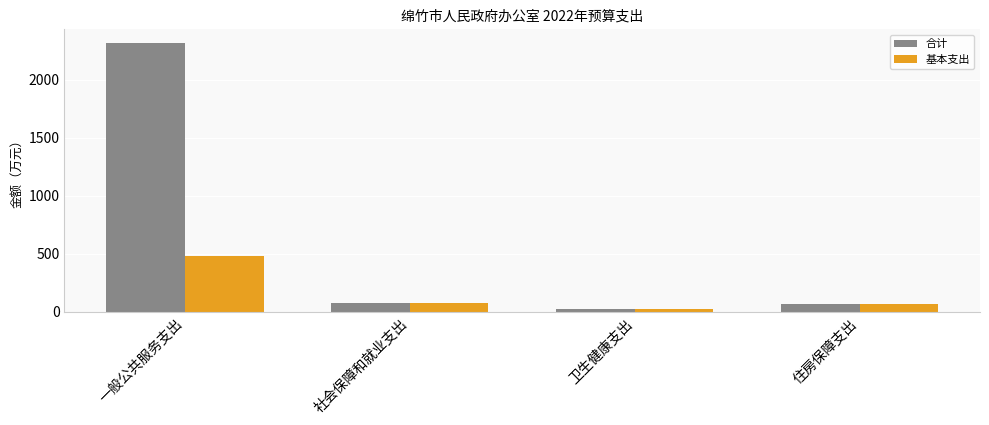

What is the label of the 4th bar from the right?

一般公共服务支出